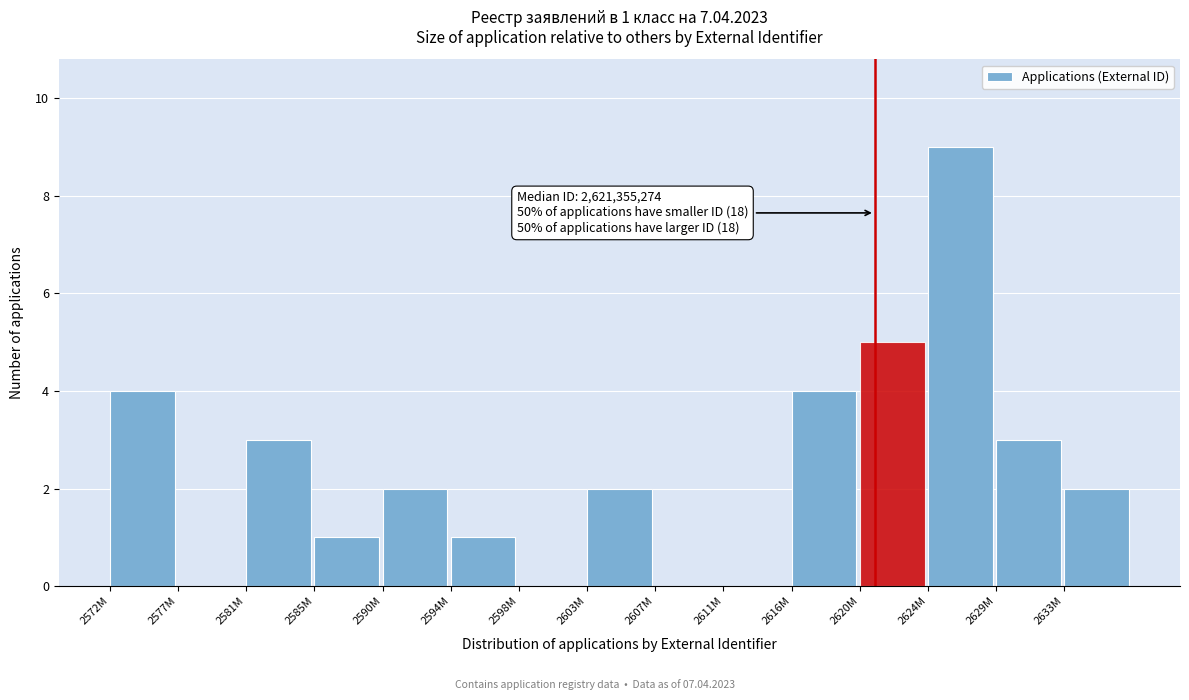

Reading left to right, transcribe all the data shown in this chart.

2572M=4	2577M=0	2581M=3	2585M=1	2590M=2	2594M=1	2598M=0	2603M=2	2607M=0	2611M=0	2616M=4	2620M=5	2624M=9	2629M=3	2633M=2